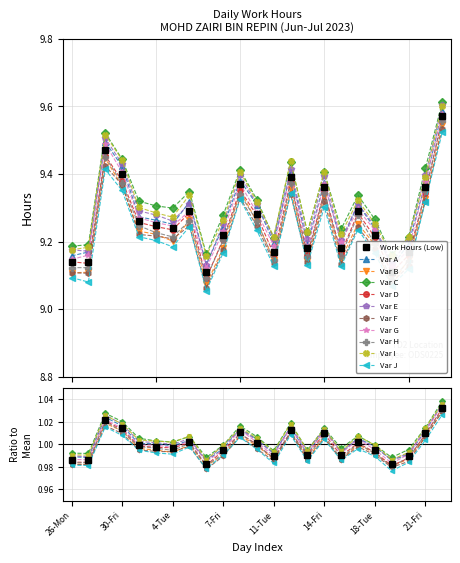

What is the average value?

9.3